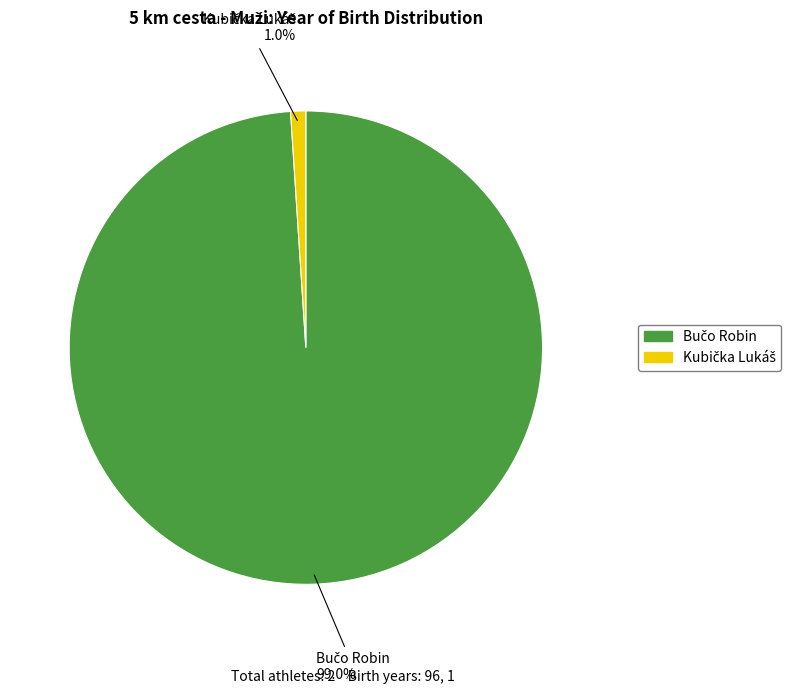

How many slices are in this pie chart?

2